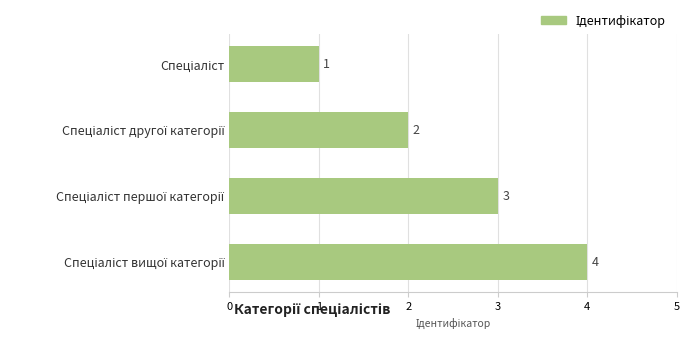

What is the maximum value shown in the chart?

4